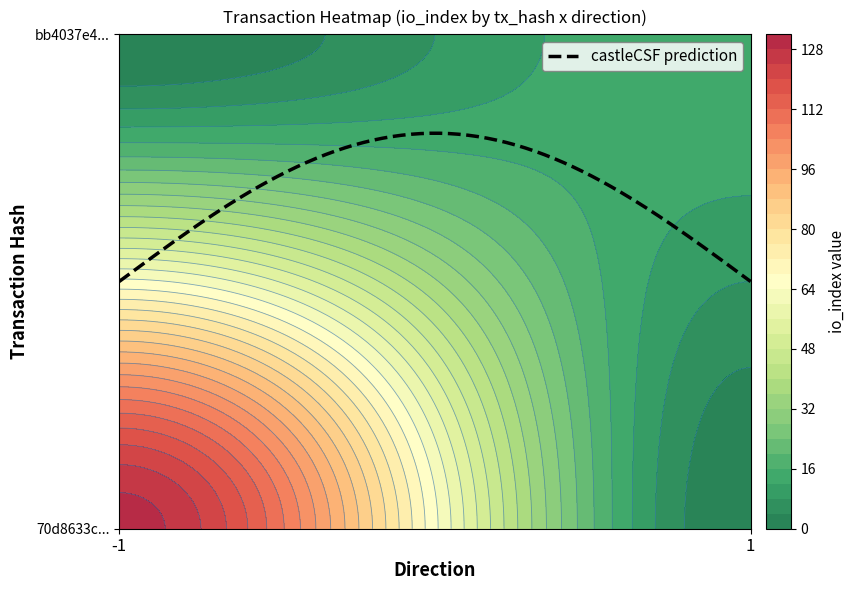

What is the difference between the highest and lowest values at io_index?

114